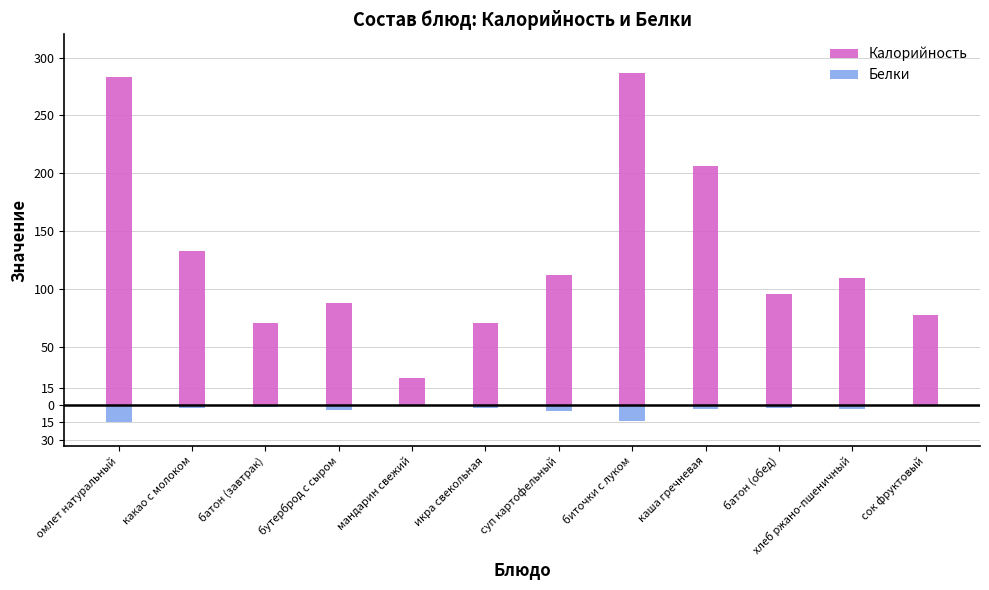

At which category does the chart reach its minimum across all series?

омлет натуральный